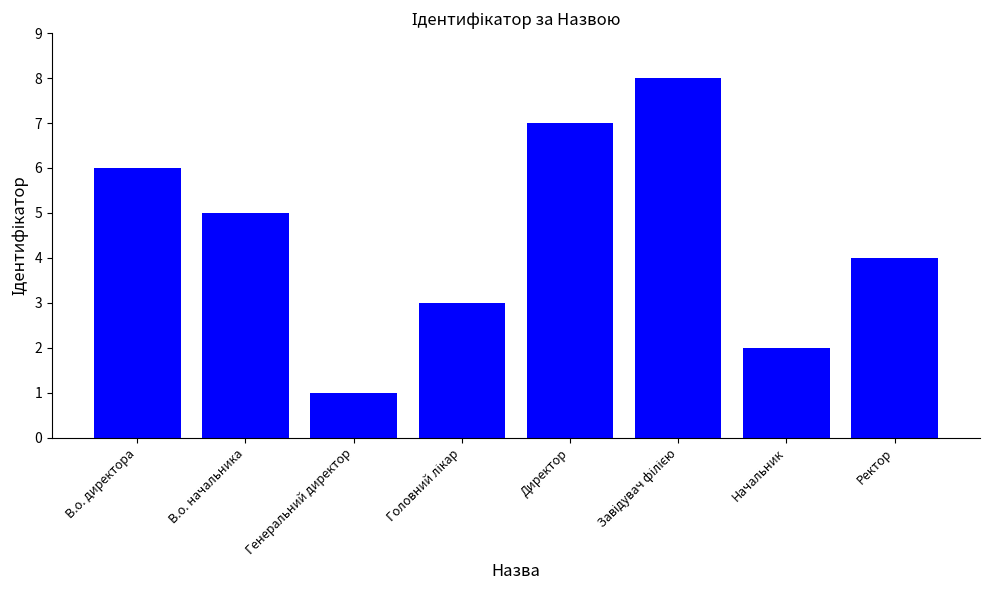

Does the chart contain any negative values?

No